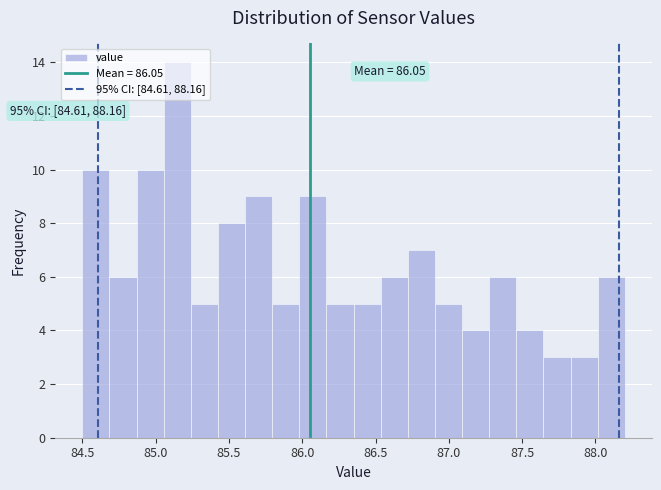

Around what value on the x-axis is the tallest bar? Give the approximate position of its centre, as read against the axis.

85.15